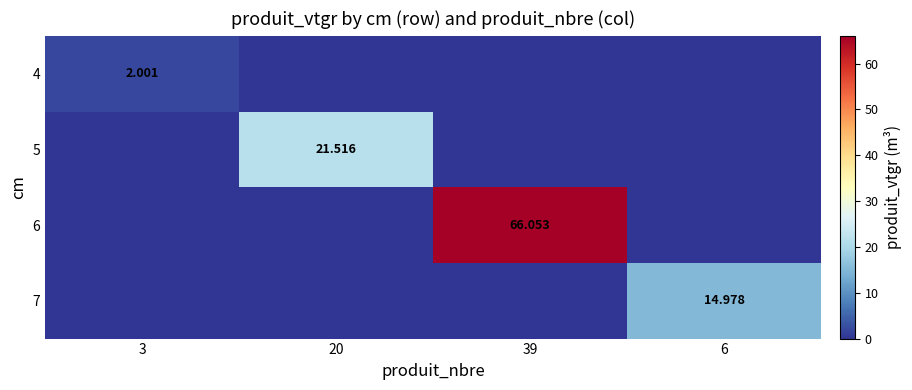

What is the average value of the 6 series?

16.5